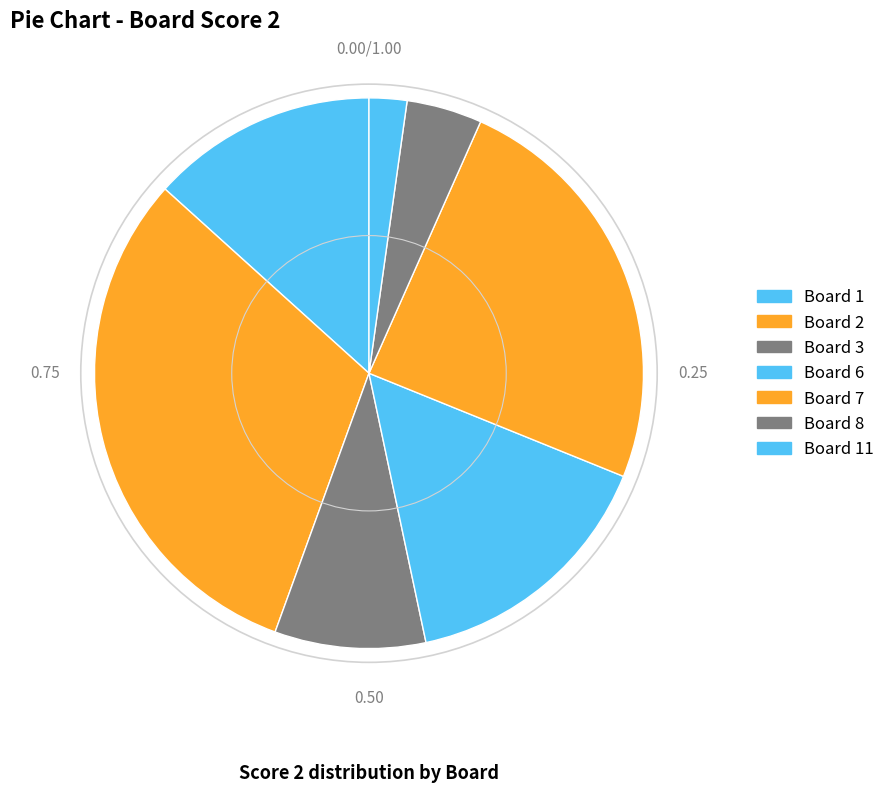

How many segments does this pie chart have?

7